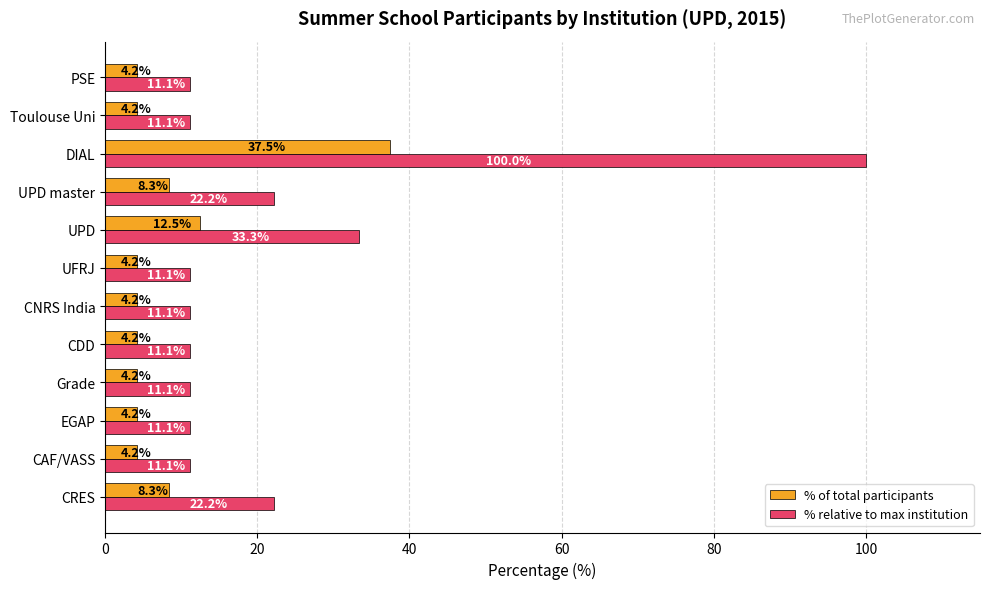

At which label is % relative to max institution closest to 55?

UPD